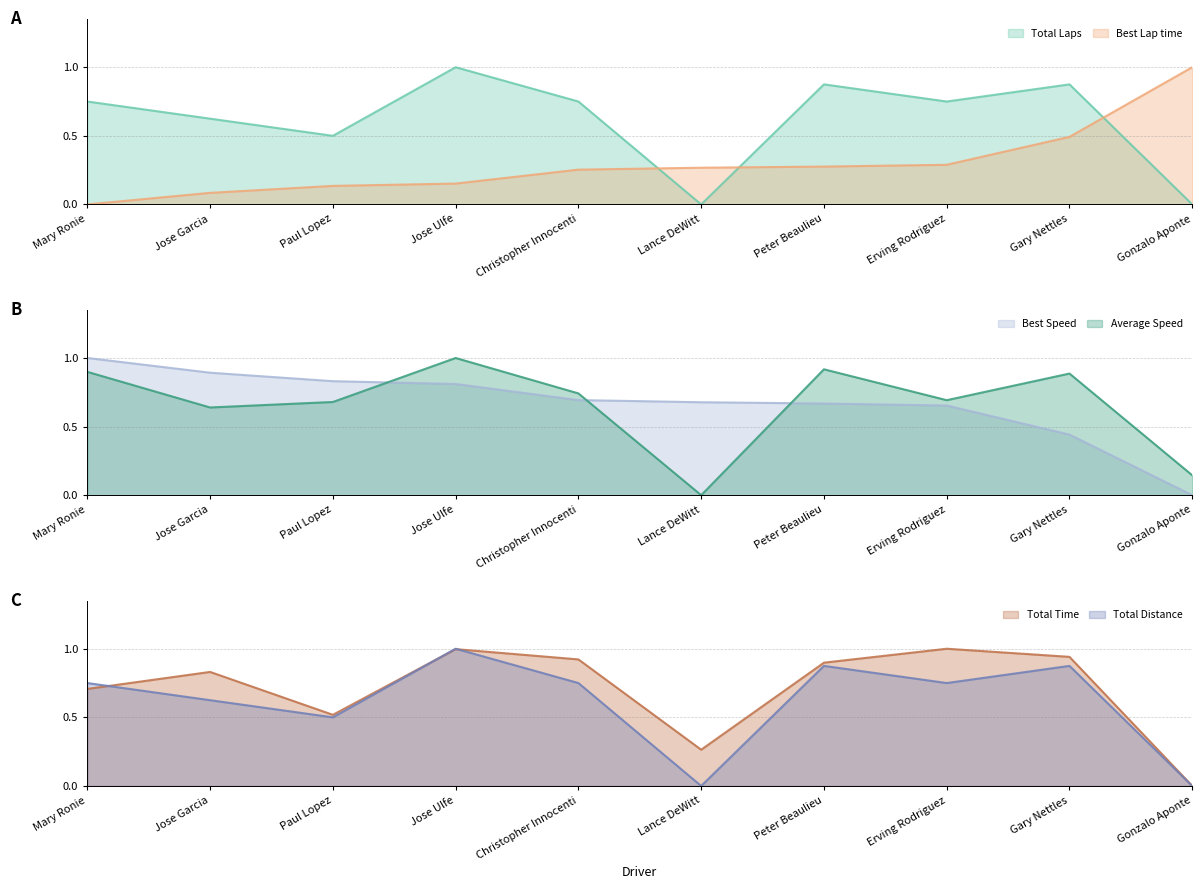

How many intersections are there between Total Time and Best Lap time?

3